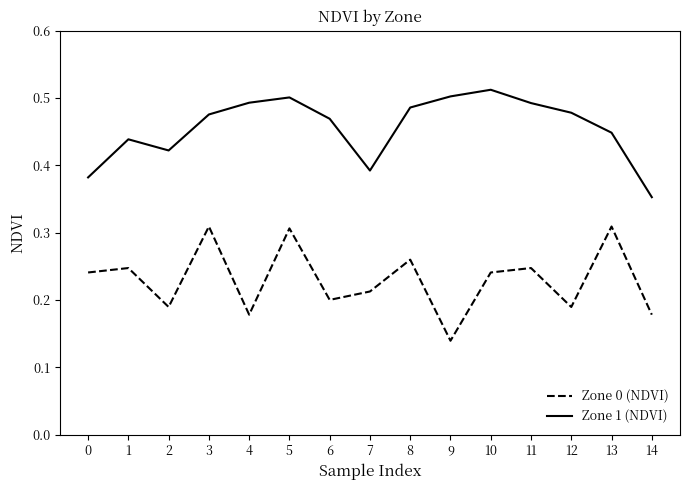

Is it true that Zone 1 (NDVI) equals 0.7 at 5?

False